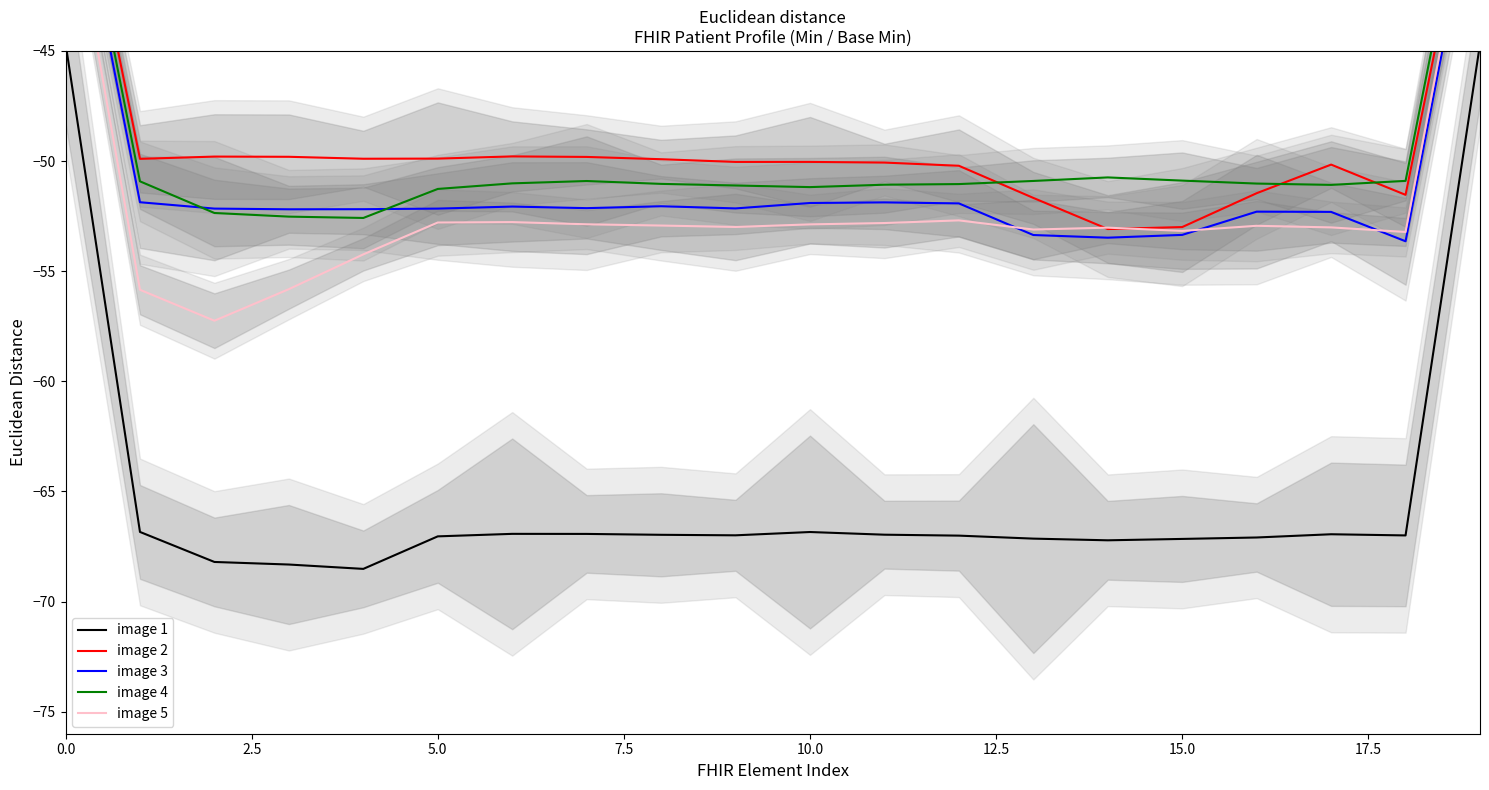

What is the minimum value for image 5?

-57.2